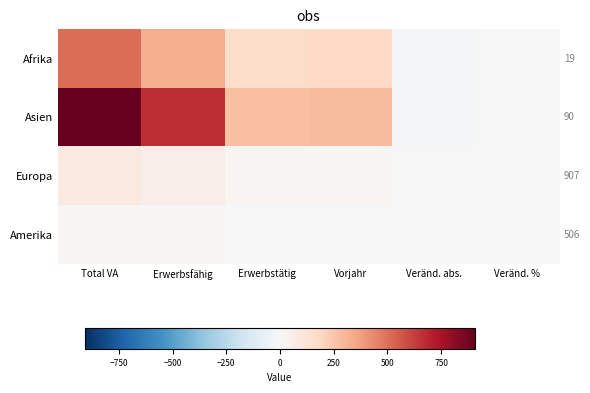

Reading left to right, transcribe all the data shown in this chart.

Afrika: Total VA=506.0	Erwerbsfähig=329.0	Erwerbstätig=169.0	Vorjahr=183.0	Veränd. abs.=-14.0	Veränd. %=-0.1
Asien: Total VA=907.0	Erwerbsfähig=670.0	Erwerbstätig=274.0	Vorjahr=286.0	Veränd. abs.=-12.0	Veränd. %=-0.0
Europa: Total VA=90.0	Erwerbsfähig=57.0	Erwerbstätig=17.0	Vorjahr=20.0	Veränd. abs.=-3.0	Veränd. %=-0.1
Amerika: Total VA=19.0	Erwerbsfähig=8.0	Erwerbstätig=5.0	Vorjahr=3.0	Veränd. abs.=2.0	Veränd. %=0.7